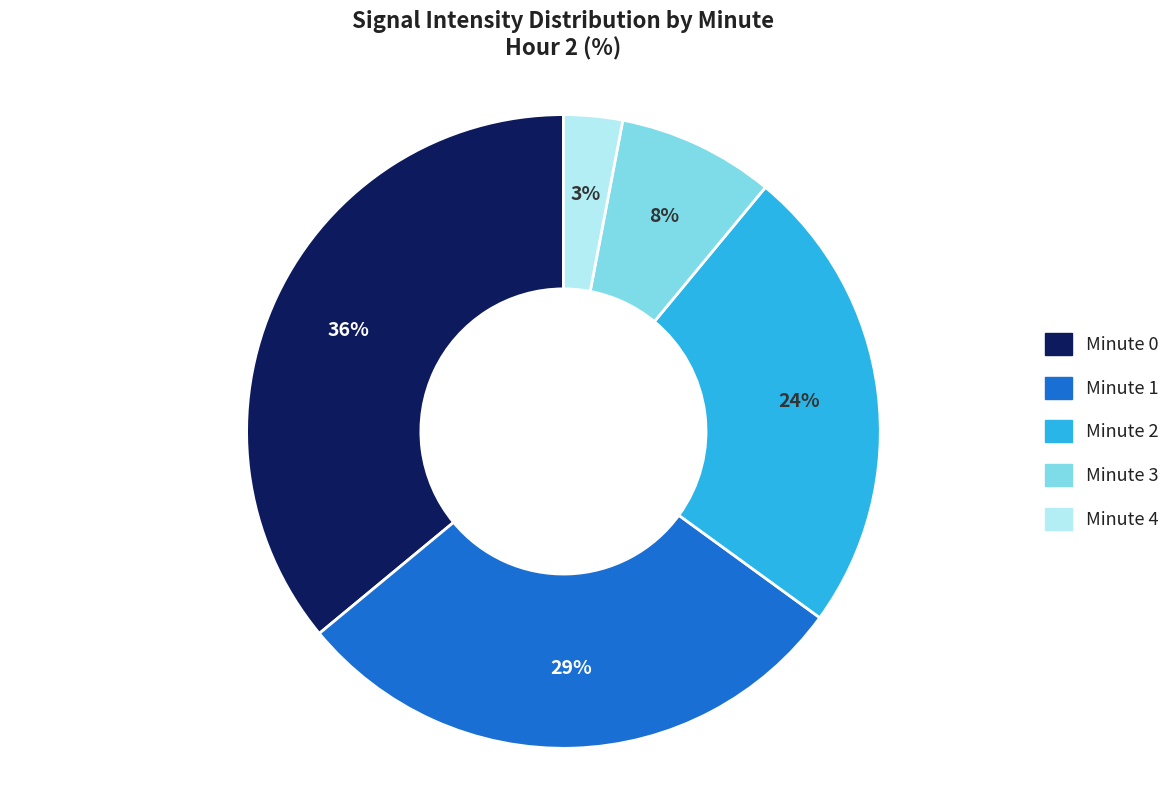

Is it true that Minute 1 is 18% of the pie?

False